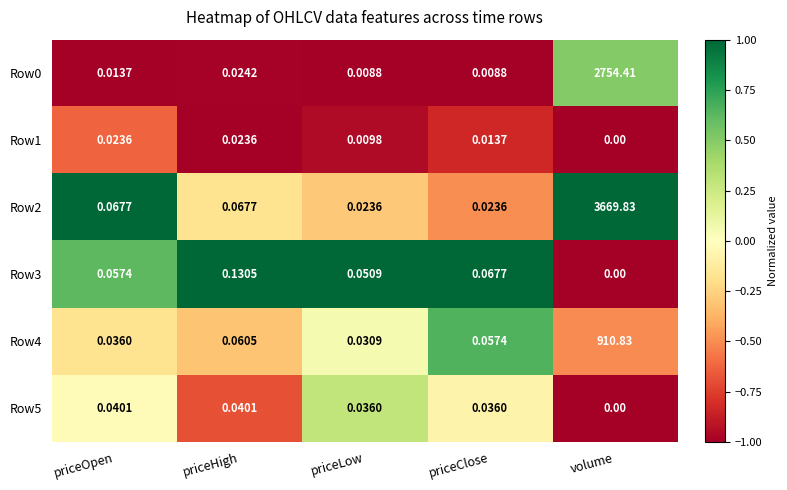

Is the value of Row2 at priceOpen greater than the value of Row5 at priceClose?

Yes